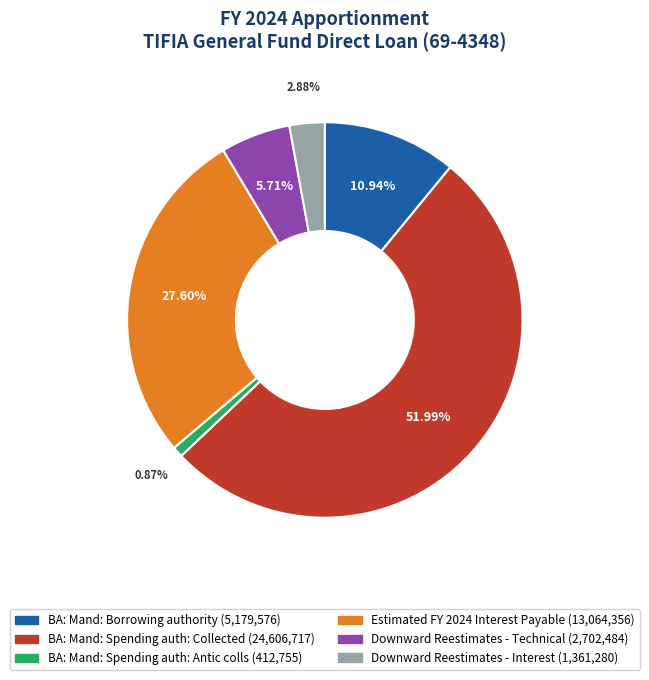

Which has a higher value, BA: Mand: Borrowing authority or Estimated FY 2024 Interest Payable?

Estimated FY 2024 Interest Payable